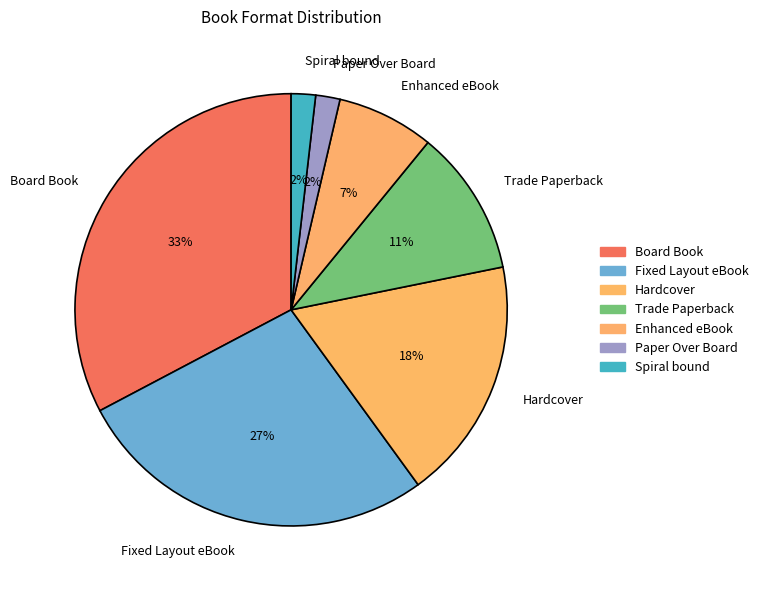

To the nearest percent, what is the difference between the largest and smallest slice percentages?

31%